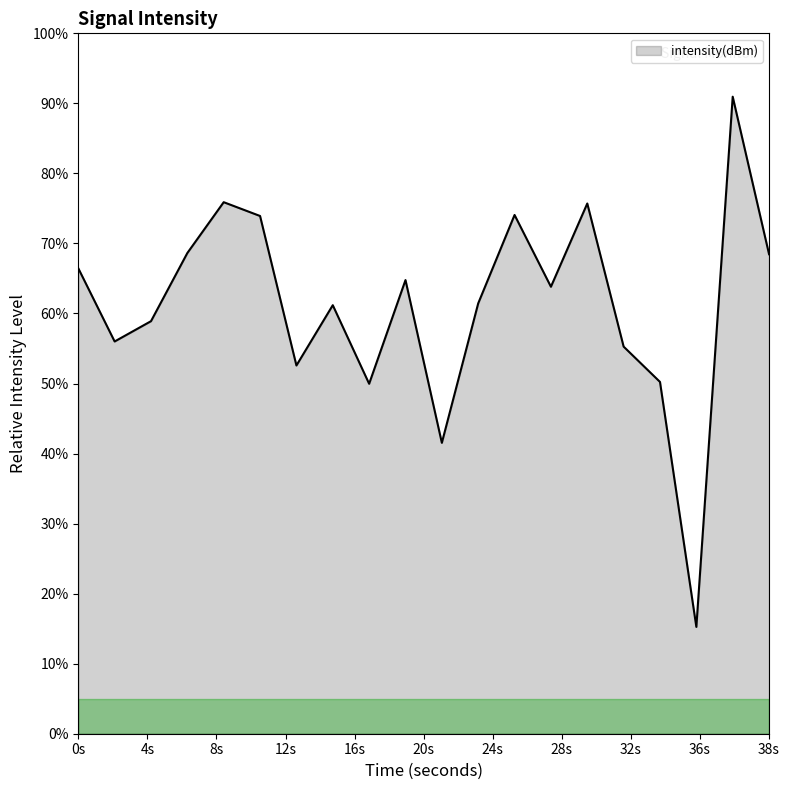

Count the number of categories in the chart.

20